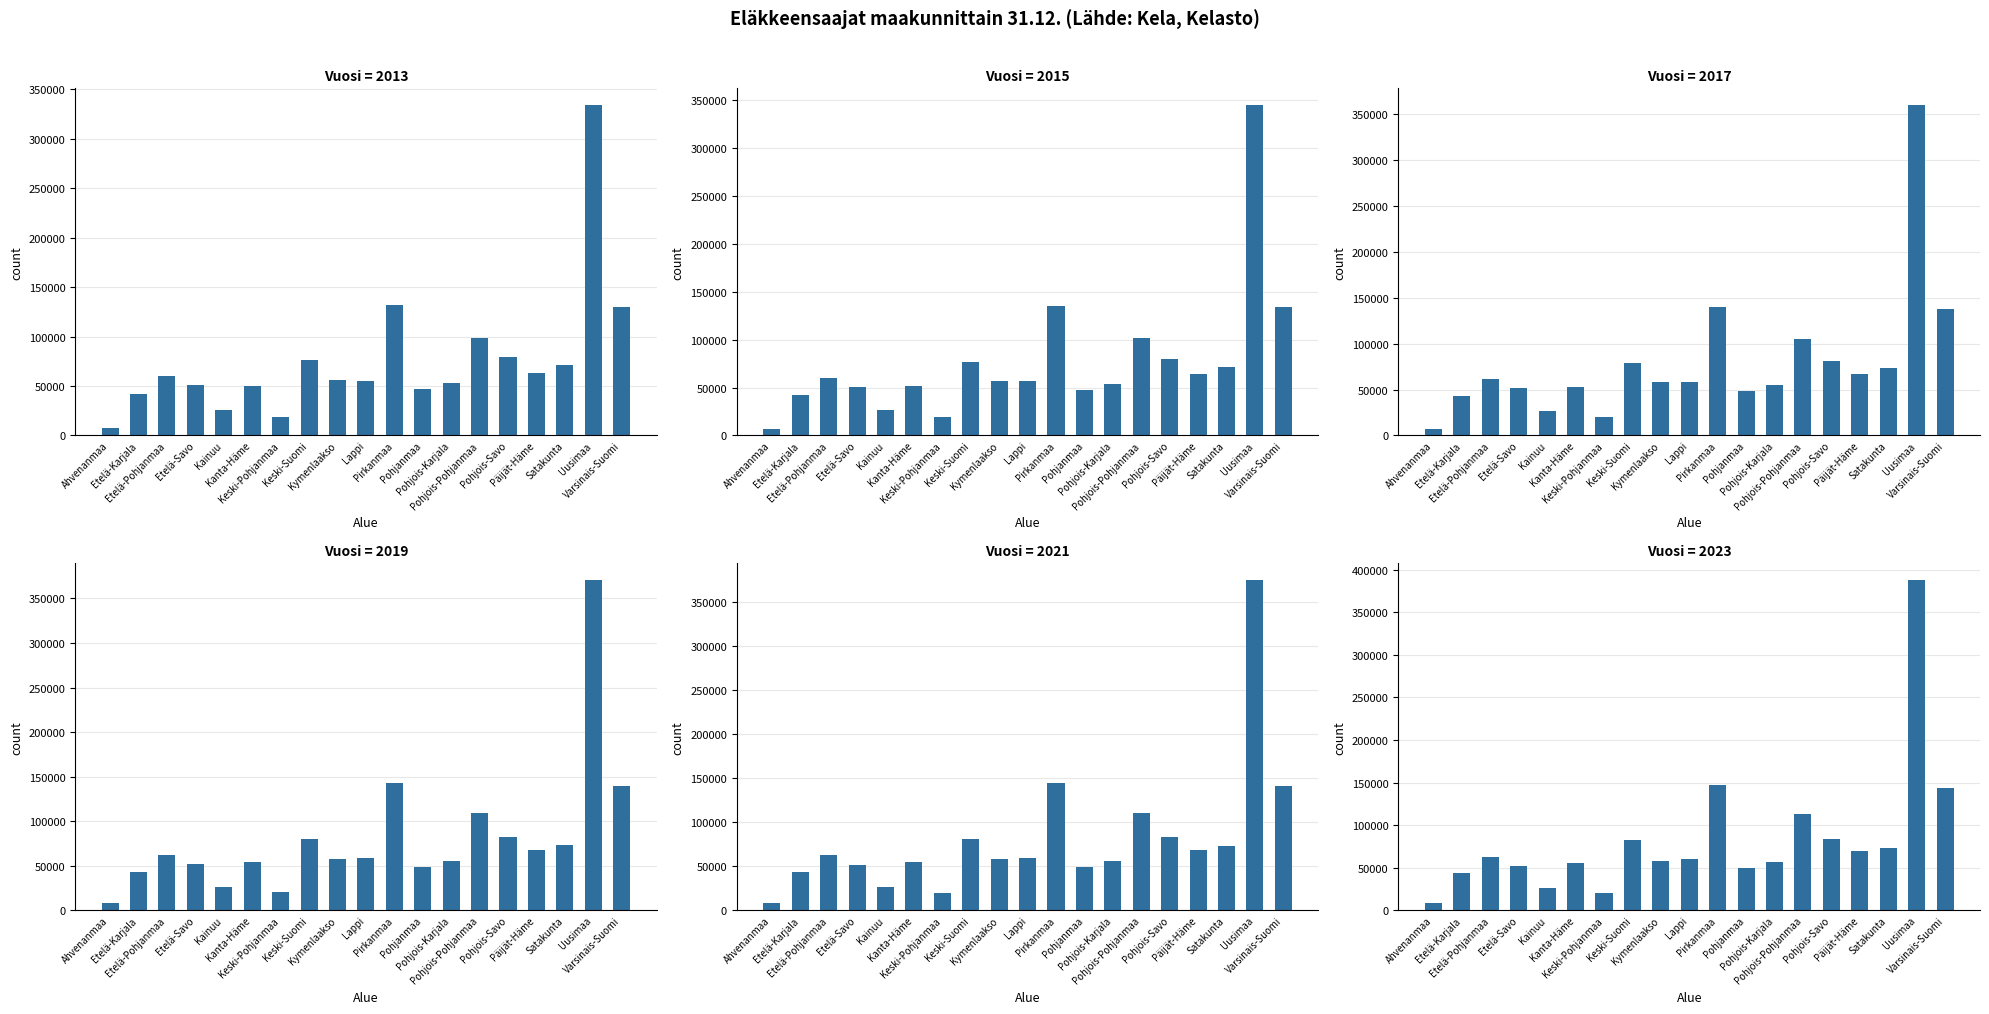

Reading left to right, transcribe all the data shown in this chart.

2013: 7053	42382	59640	50665	25968	50301	18863	75947	56297	55473	131921	46717	53447	98712	78835	63099	71105	334095	130230
2015: 7257	42444	60394	50997	26100	51392	19151	77082	56856	56307	134580	47534	54203	101297	79746	64450	71862	344715	133613
2017: 7528	43170	61847	51787	26541	52966	19767	79134	57887	57816	139605	48437	55461	105617	81497	66638	73019	360024	137427
2019: 7785	43600	62534	52007	26788	54038	20095	80589	58226	58686	142660	49034	55955	108739	82646	67957	73502	370829	139877
2021: 7931	43487	62750	51982	26672	54679	20234	81411	58036	59131	144198	48942	56158	110529	83272	68465	73164	375431	141204
2023: 8238	43818	63199	52376	26823	55732	20504	82829	58291	60147	147549	49277	56868	113497	84260	69638	73582	387794	143598